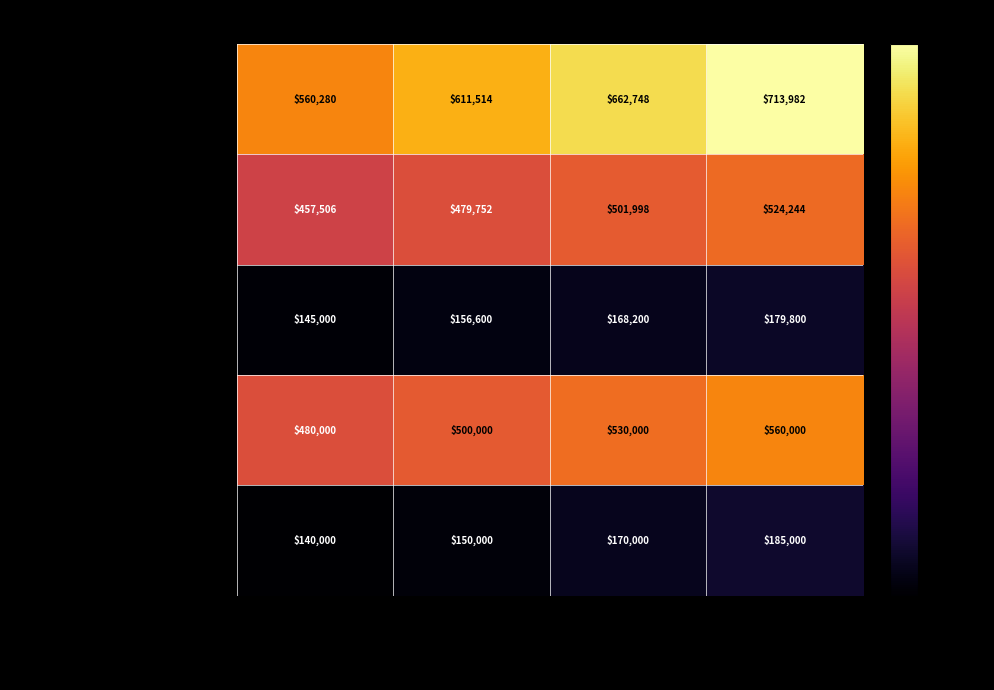

What is the sum of the Lakeview Grocery & Professional values at Year 3 Scenario A and Year 1 Scenario A?

1223028